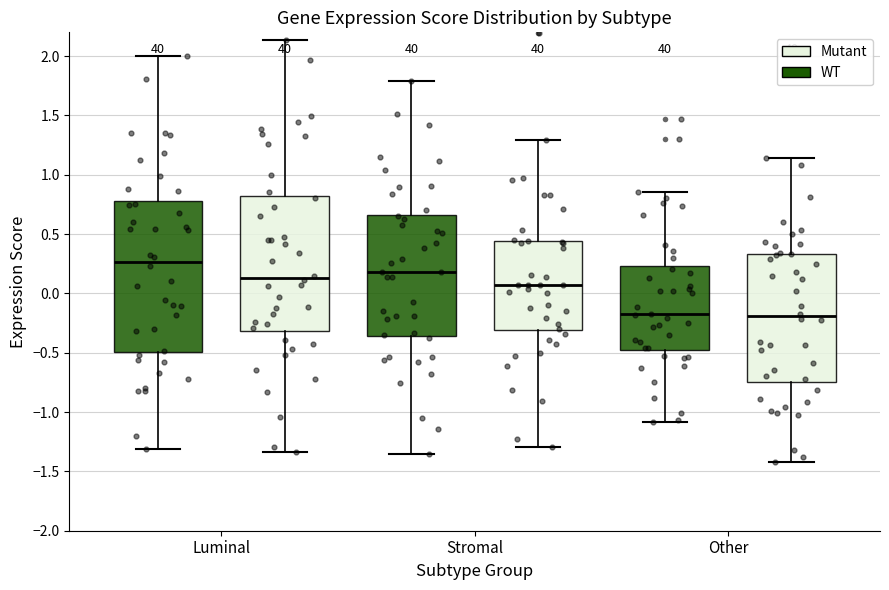

Reading left to right, read every box against the y-axis: the position of its median line, the range the box covers, and the ends of its whiskers. The values are not printed on the chart, so give them approximately, as read against the axis.

Luminal (WT): median 0.25, box -0.50 to 0.80, whiskers -1.30 to 2.00
Luminal (Mutant): median 0.15, box -0.30 to 0.80, whiskers -1.35 to 2.15
Stromal (WT): median 0.20, box -0.35 to 0.65, whiskers -1.35 to 1.80
Stromal (Mutant): median 0.05, box -0.30 to 0.45, whiskers -1.30 to 1.30
Other (WT): median -0.20, box -0.45 to 0.25, whiskers -1.10 to 0.85
Other (Mutant): median -0.20, box -0.75 to 0.35, whiskers -1.40 to 1.15